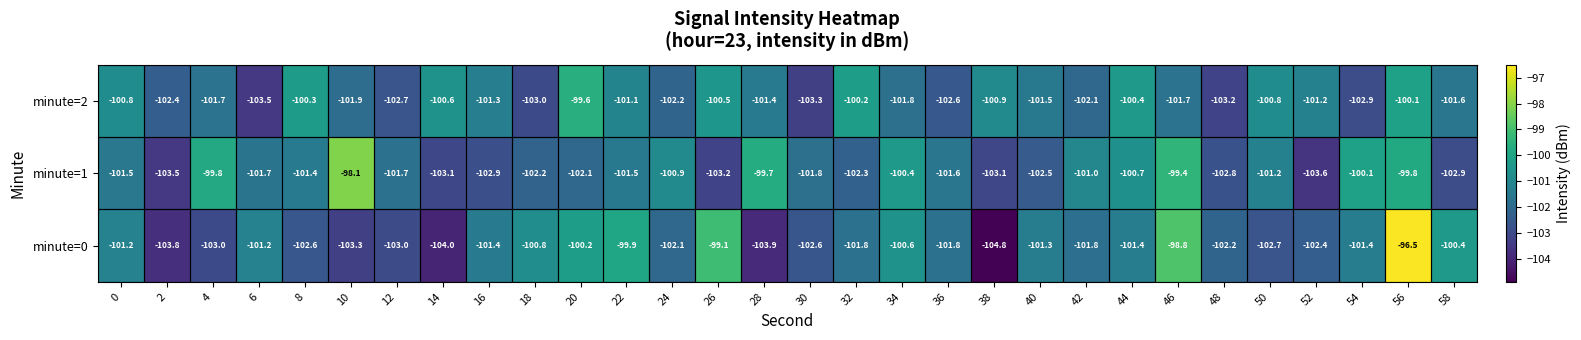

Read the minute=2 value at 50.

-100.8